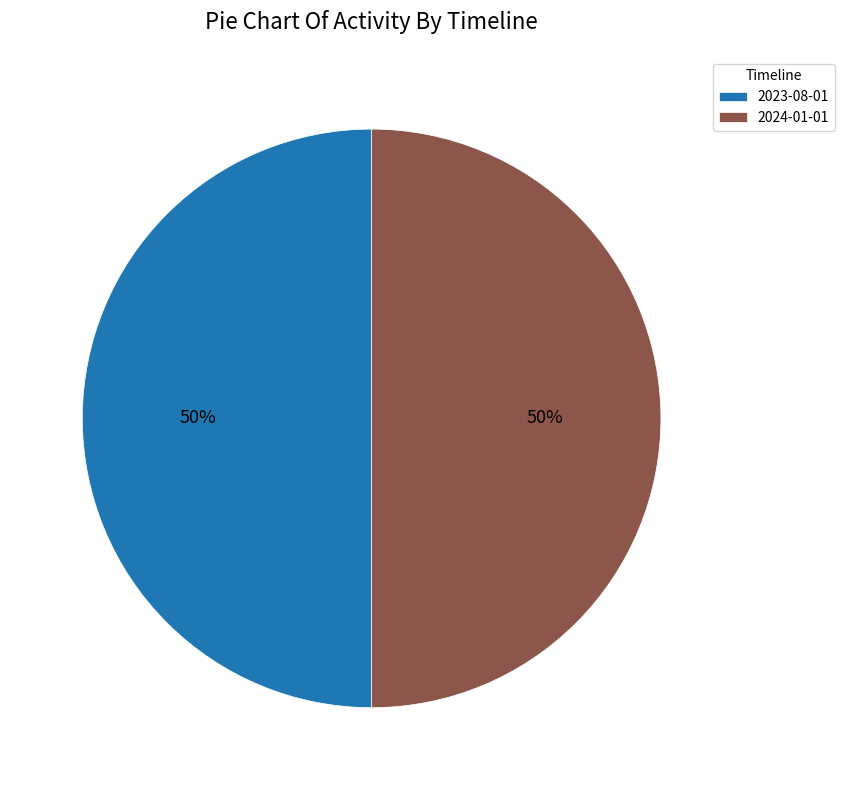

Do 2024-01-01 and 2023-08-01 together represent more than half of the pie?

Yes